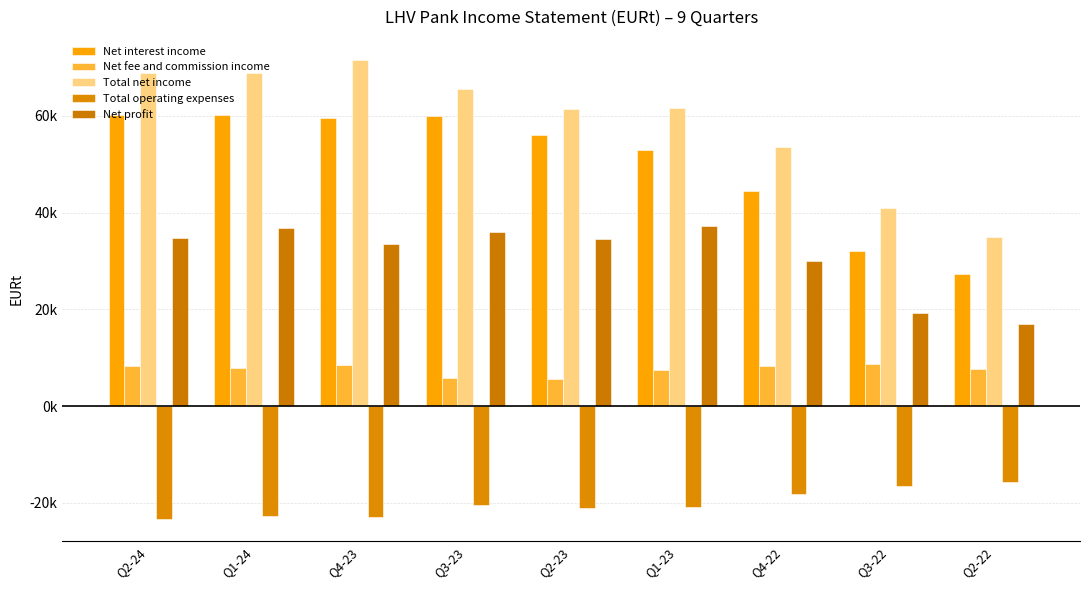

Rank the series by their maximum value, from highest to lowest.

Total net income, Net interest income, Net profit, Net fee and commission income, Total operating expenses